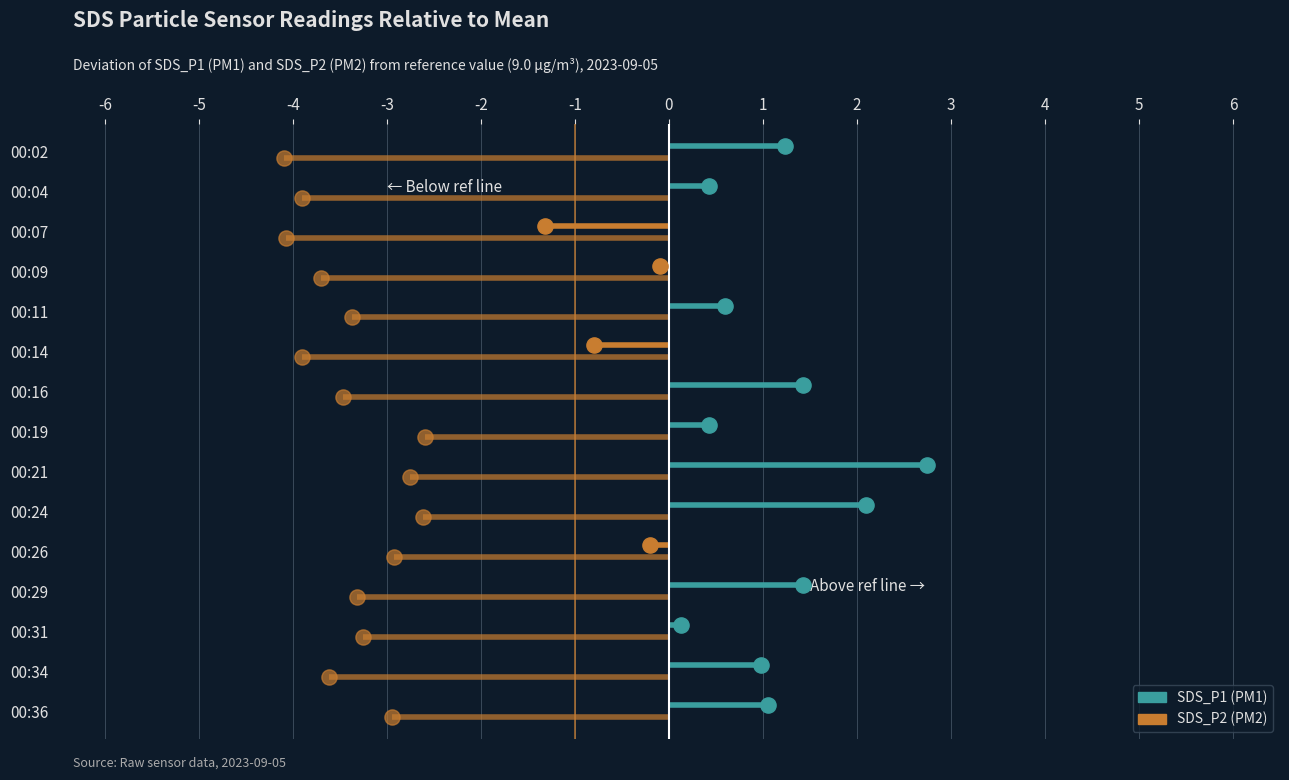

What are all the series names shown in the legend?

SDS_P1, SDS_P2